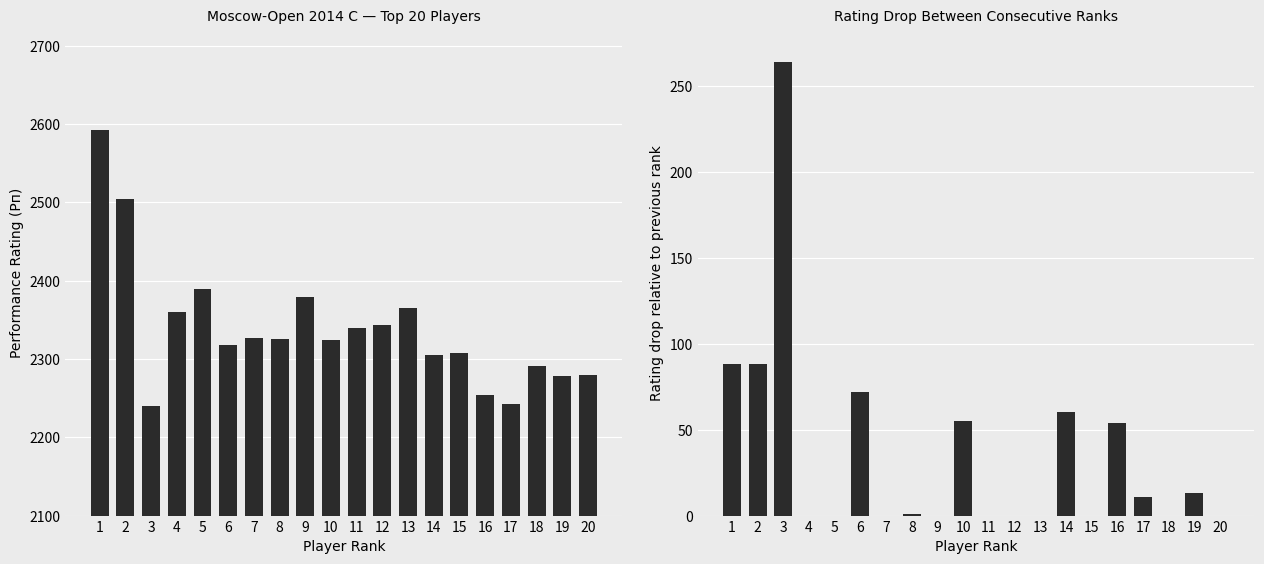

True or false: Рп has a value of 3625 at 10.

False